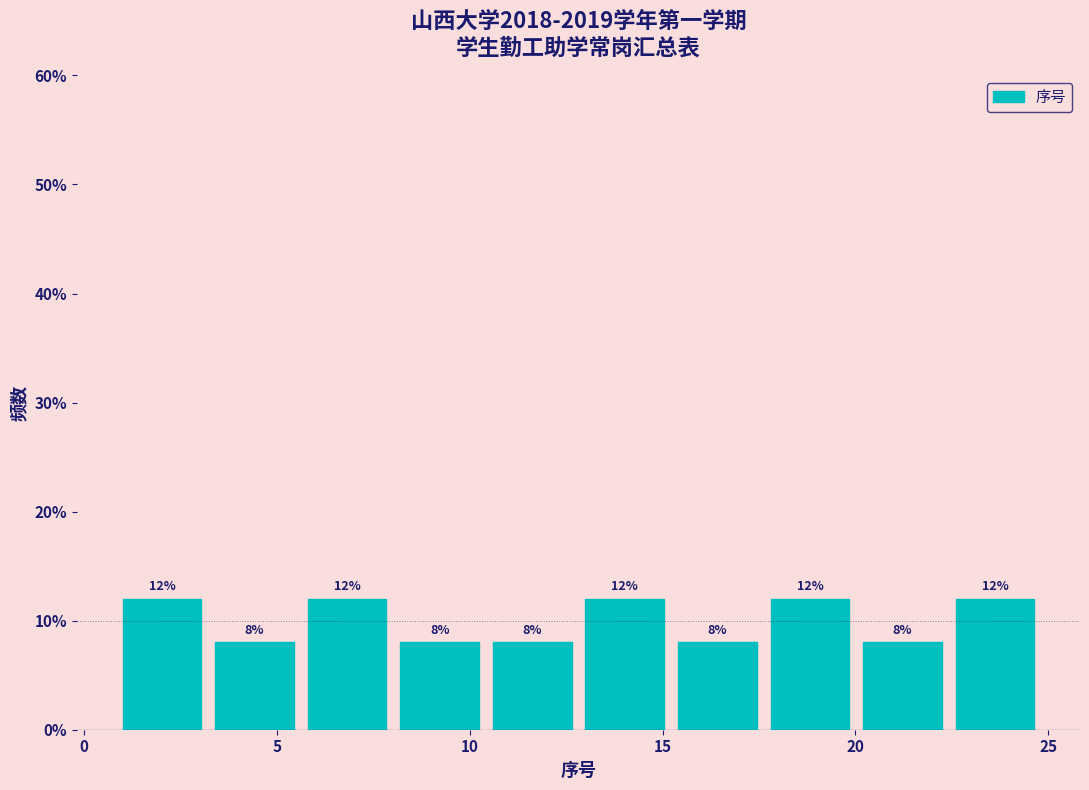

Reading left to right, list every bar in this chart as the range it spans on the x-axis followed by its height. The bar edges are not printed on the chart, so give them approximately, as read against the axis.

1.0 to 3.4: 12
3.4 to 5.8: 8
5.8 to 8.2: 12
8.2 to 10.6: 8
10.6 to 13.0: 8
13.0 to 15.4: 12
15.4 to 17.8: 8
17.8 to 20.2: 12
20.2 to 22.6: 8
22.6 to 25.0: 12